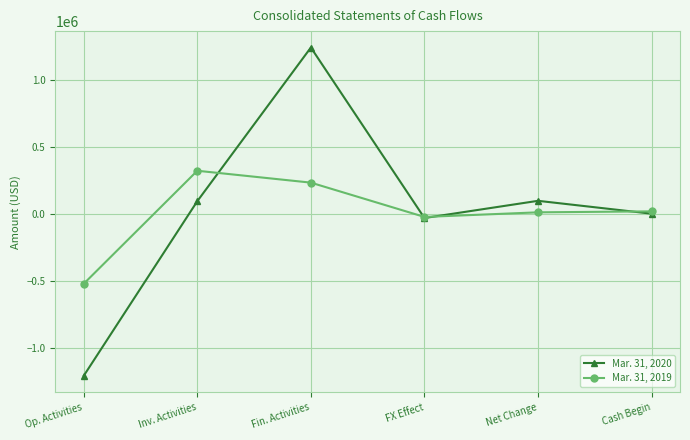

How many data points in Mar. 31, 2019 are less than 19034?

3